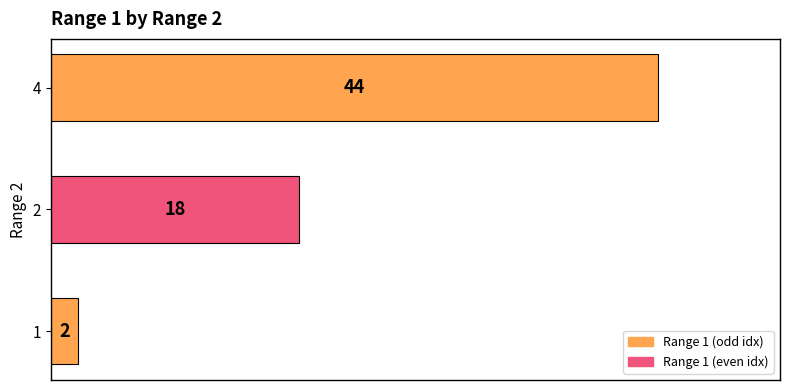

Does the chart contain stacked bars?

No